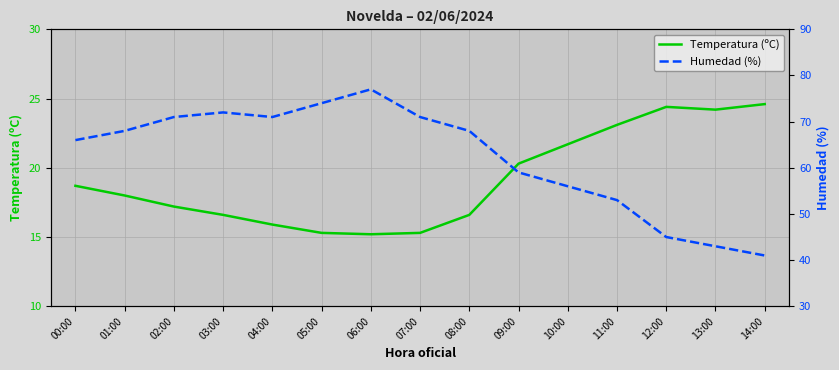

True or false: Temperatura (ºC) and Humedad (%) cross at least once.

False